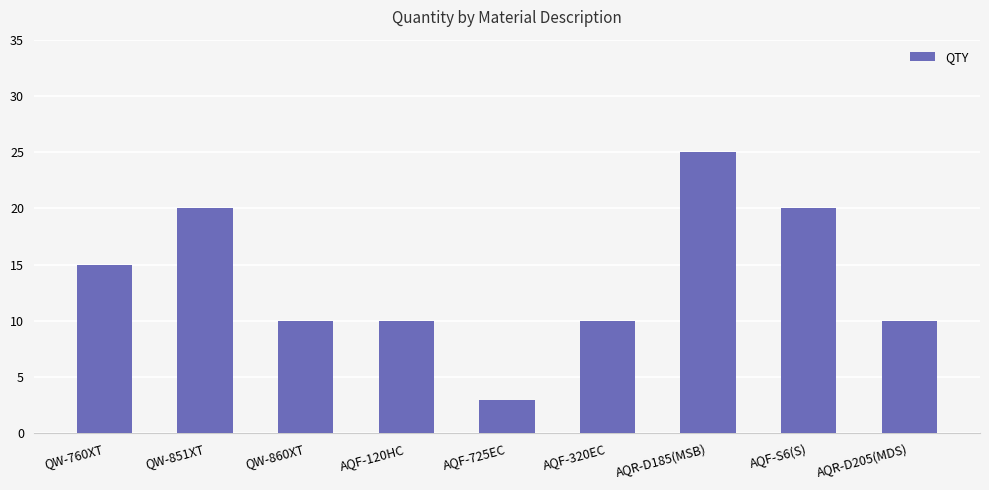

Reading left to right, what are all the values shown in this chart?

15	20	10	10	3	10	25	20	10